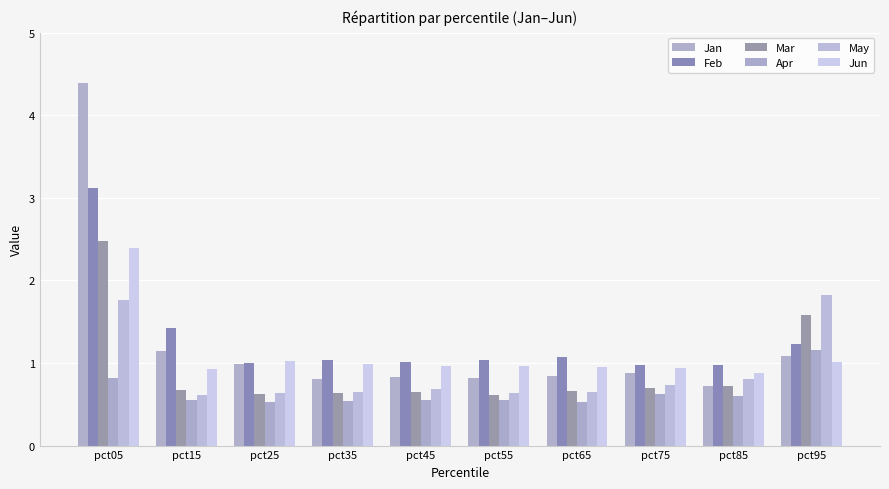

What is the value of the May bar at the 6th from the left?

0.6